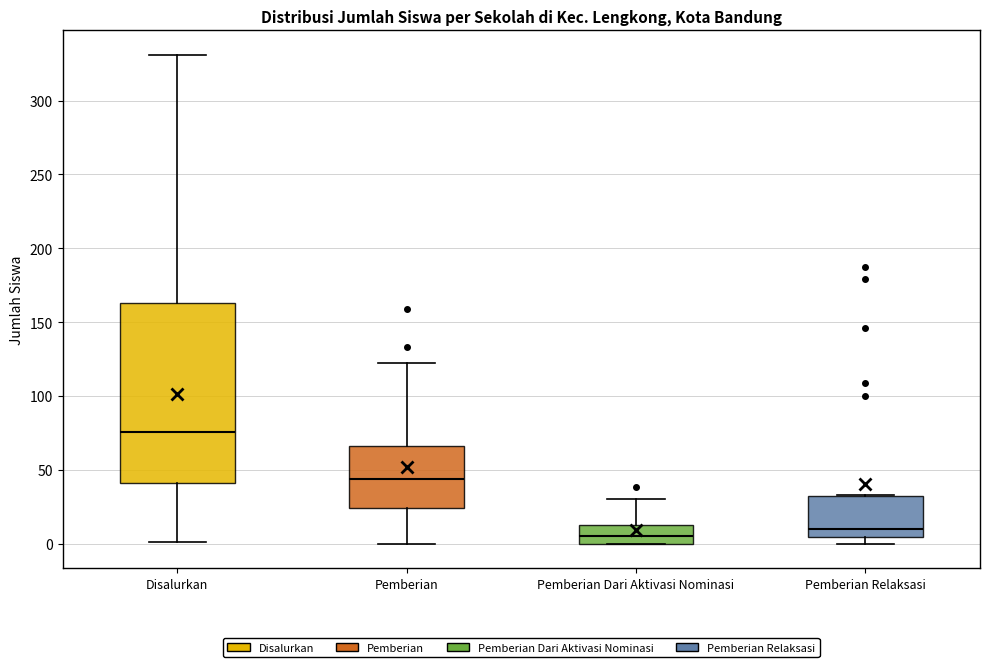

Which box has the highest median line?

Disalurkan